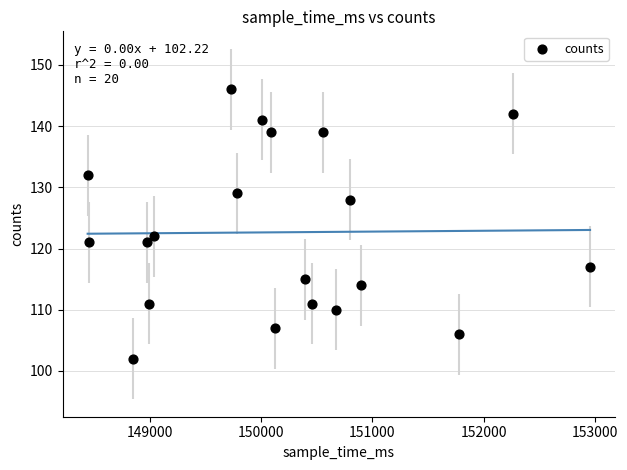

What is the range of X values (max minus min)?

4518